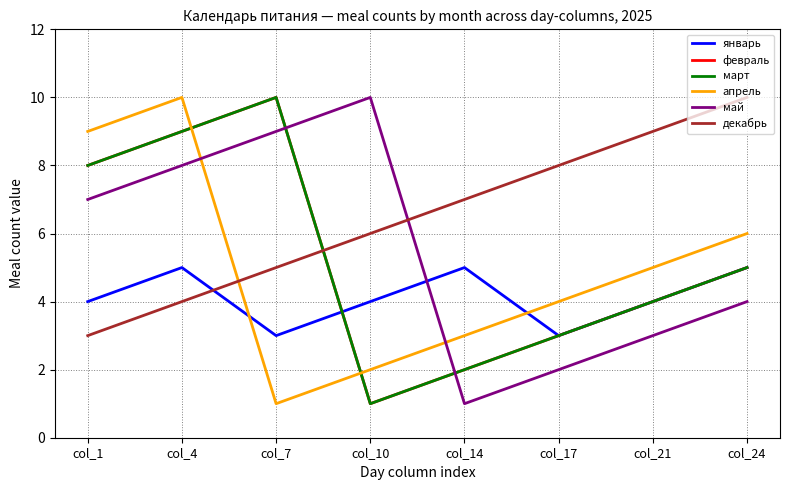

In январь, how many points are lower than both neighbors (excluding endpoints)?

2